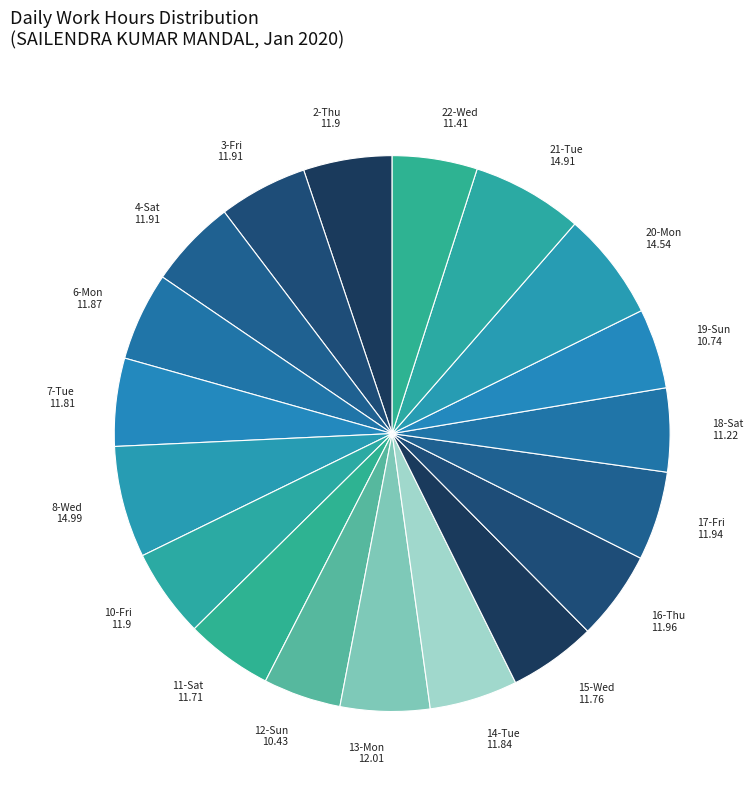

What is the ratio of the value at 8-Wed to the value at 20-Mon?

1.0